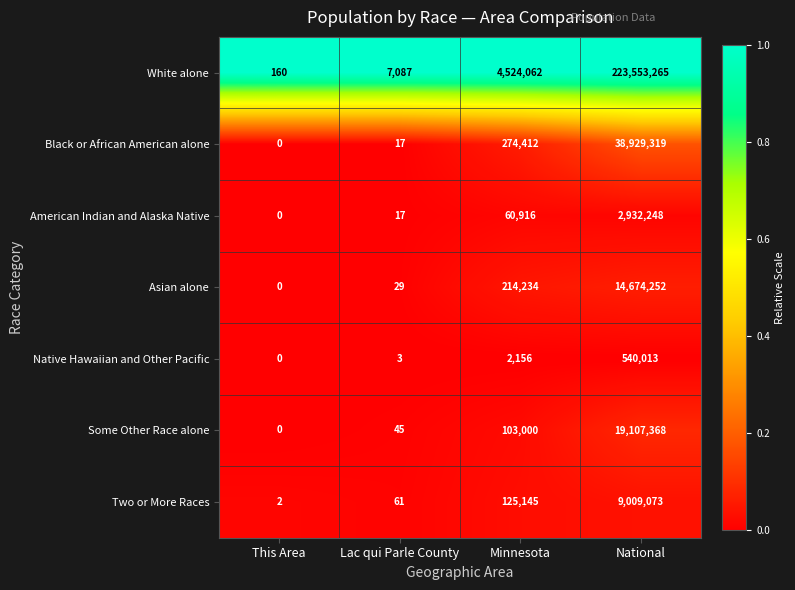

List the series in order of their peak value, lowest first.

Native Hawaiian and Other Pacific, American Indian and Alaska Native, Two or More Races, Asian alone, Some Other Race alone, Black or African American alone, White alone